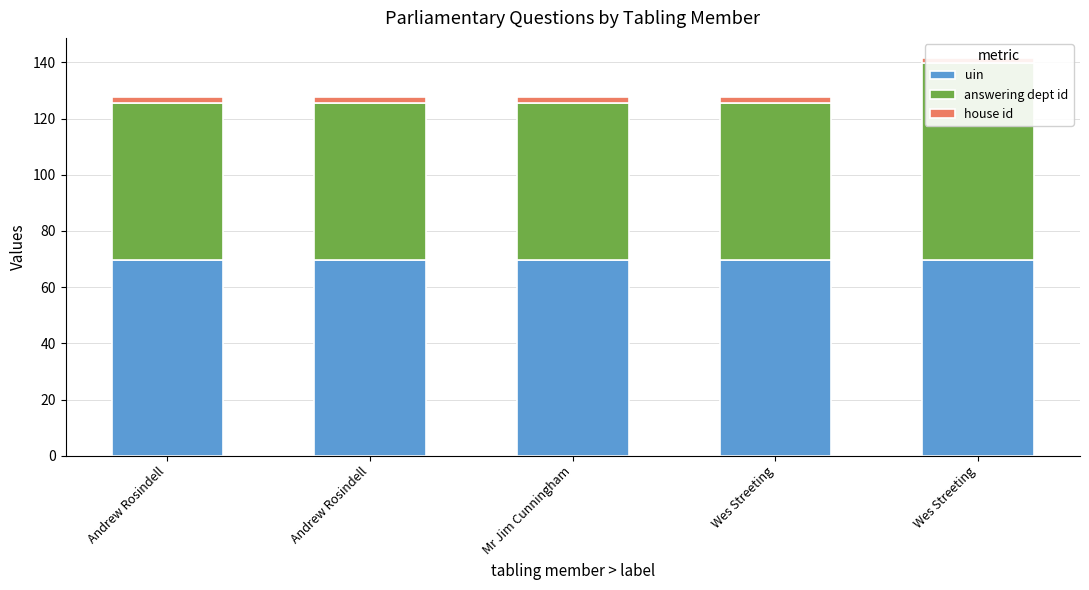

Between Mr Jim Cunningham and Wes Streeting, which series saw the biggest shift?

uin